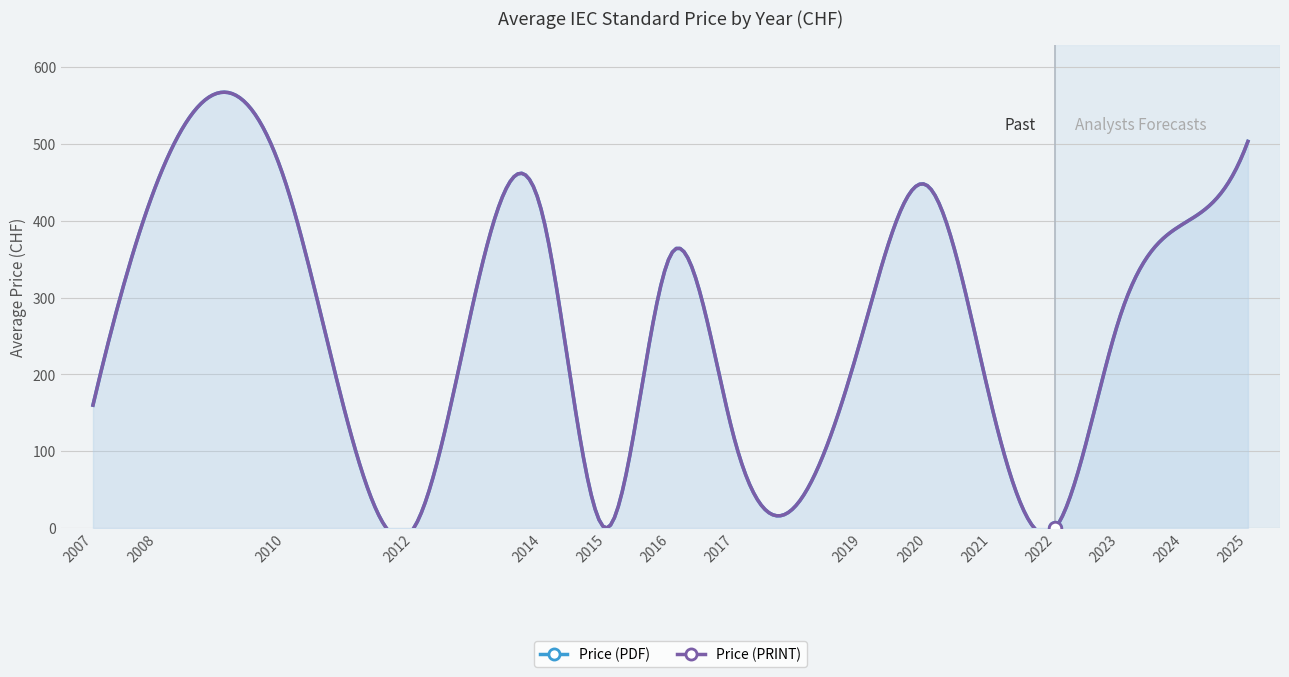

What is the label of the 22nd point from the right?

2007